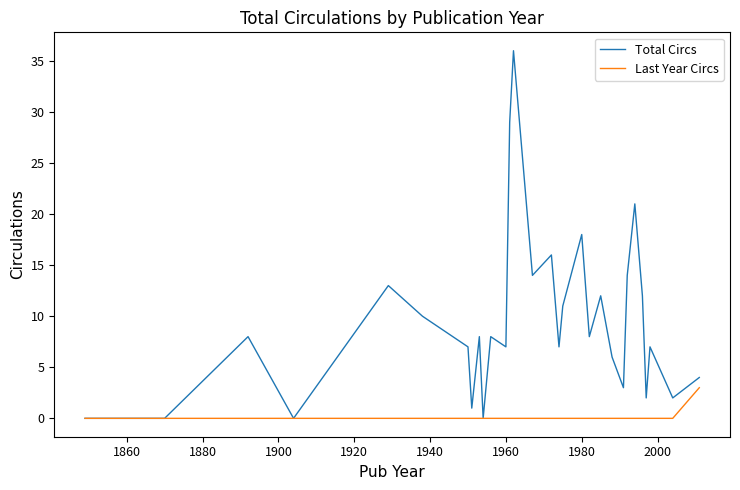

Which series has the largest total across all categories?

Total Circs